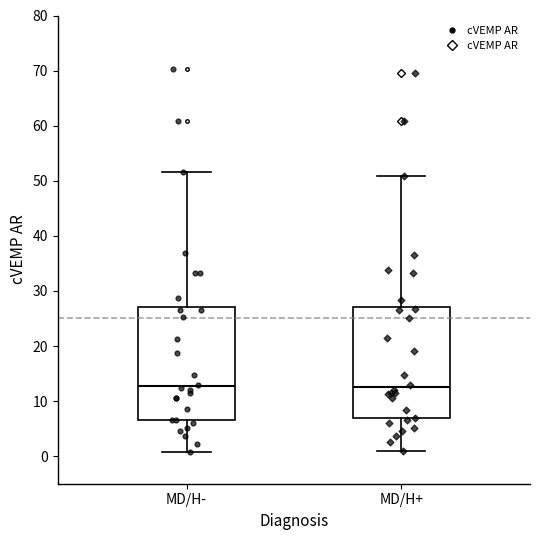

Reading left to right, read every box against the y-axis: the position of its median line, the range the box covers, and the ends of its whiskers. The values are not printed on the chart, so give them approximately, as read against the axis.

MD/H-: median 13, box 7 to 27, whiskers 1 to 52
MD/H+: median 13, box 7 to 27, whiskers 1 to 51